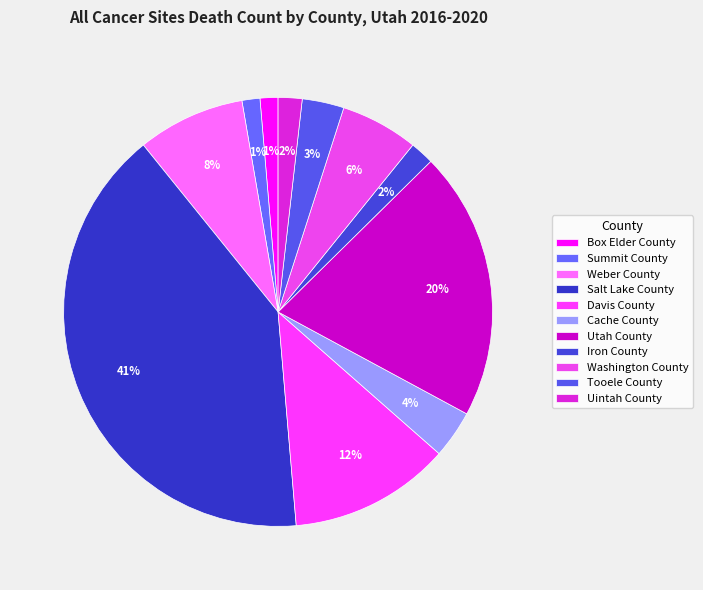

Rank the categories by value from highest to lowest.

Salt Lake County, Utah County, Davis County, Weber County, Washington County, Cache County, Tooele County, Iron County, Uintah County, Box Elder County, Summit County